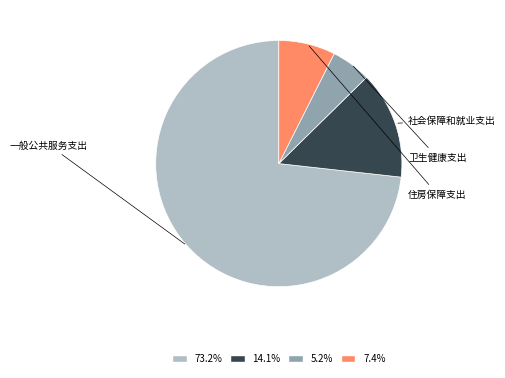

How many slices are in this pie chart?

4